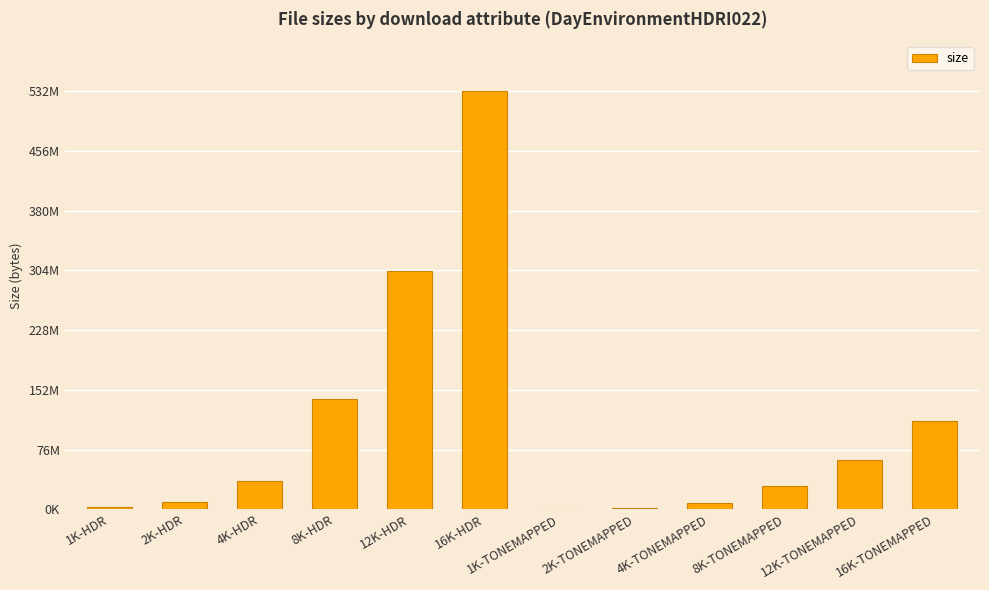

Are the bars grouped side by side (vs. stacked)?

No